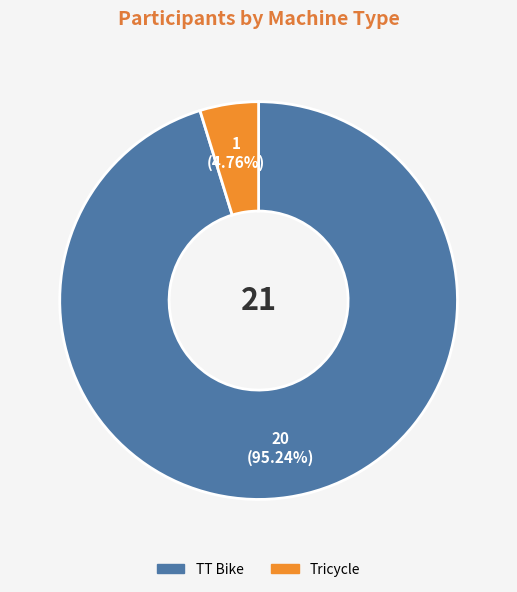

To the nearest percent, what percentage of the pie is Tricycle?

5%